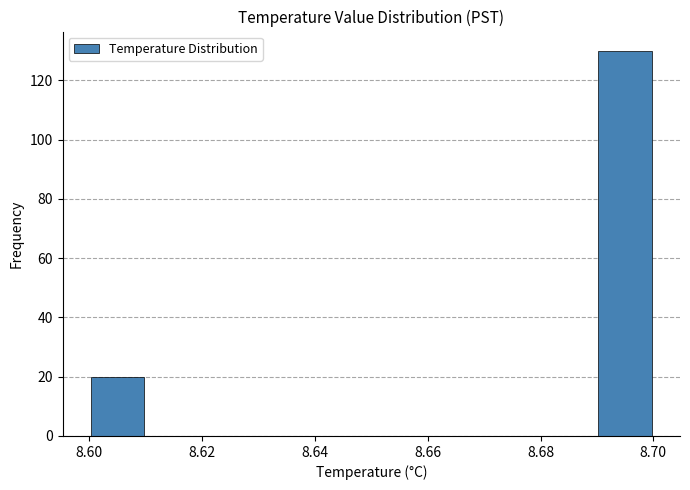

Which range on the x-axis has the tallest bar?

8.69 to 8.70